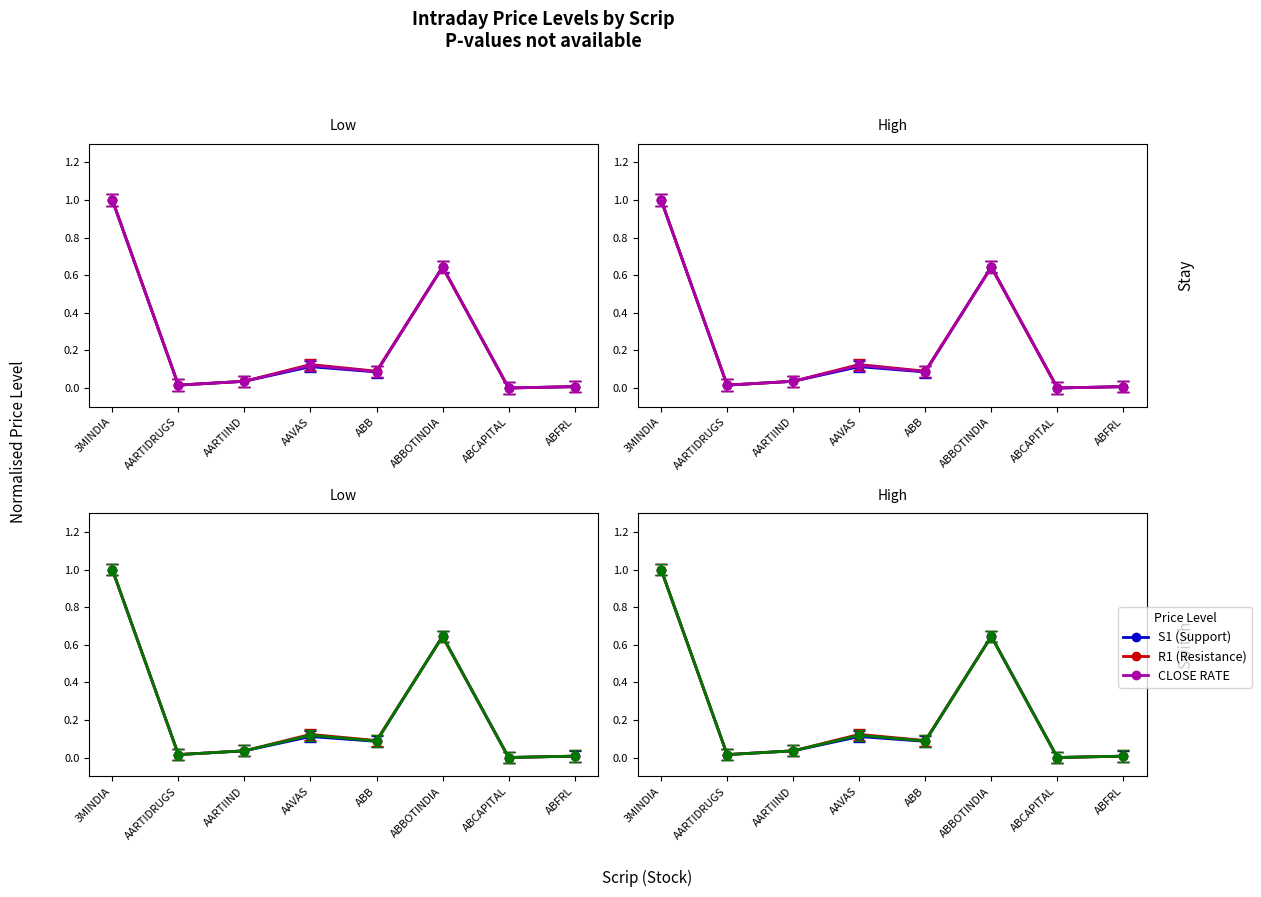

How many interior local valleys does the R1 (Resistance) series have?

3